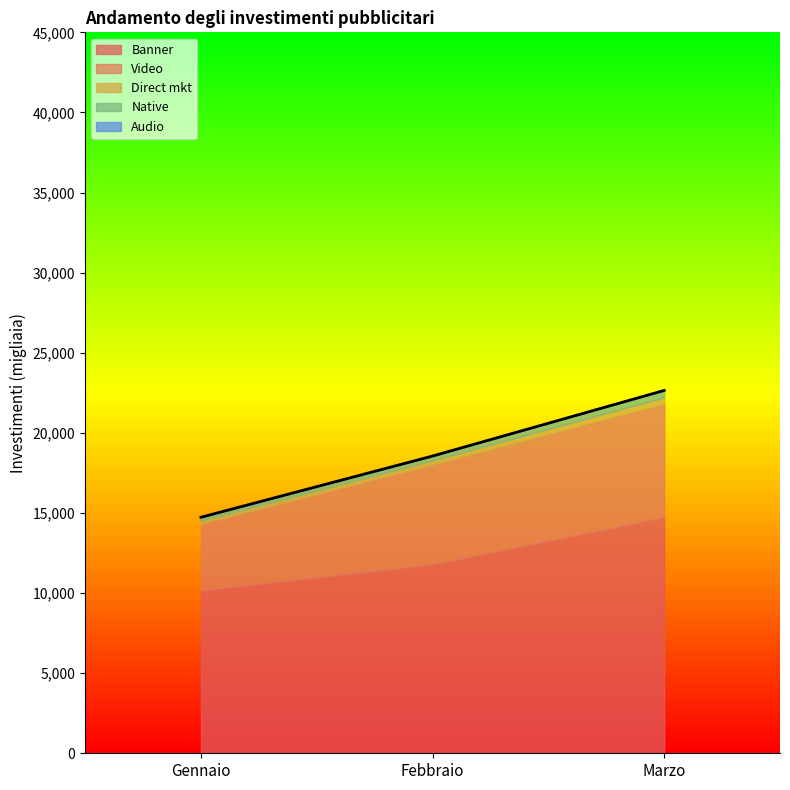

How many data points in Audio are above 0?

2